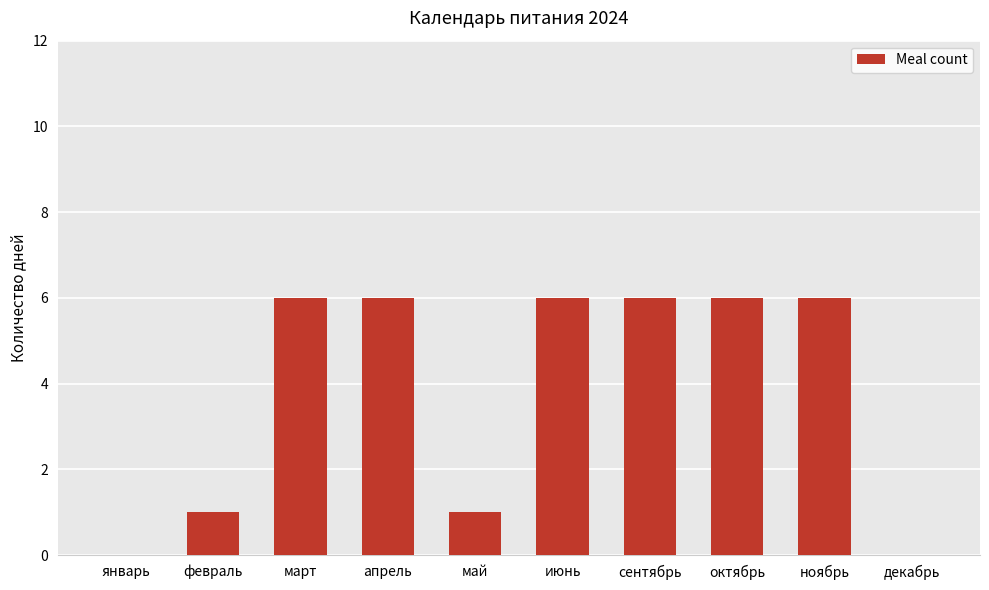

Approximately how many times larger is the value at июнь compared to май?

6.0